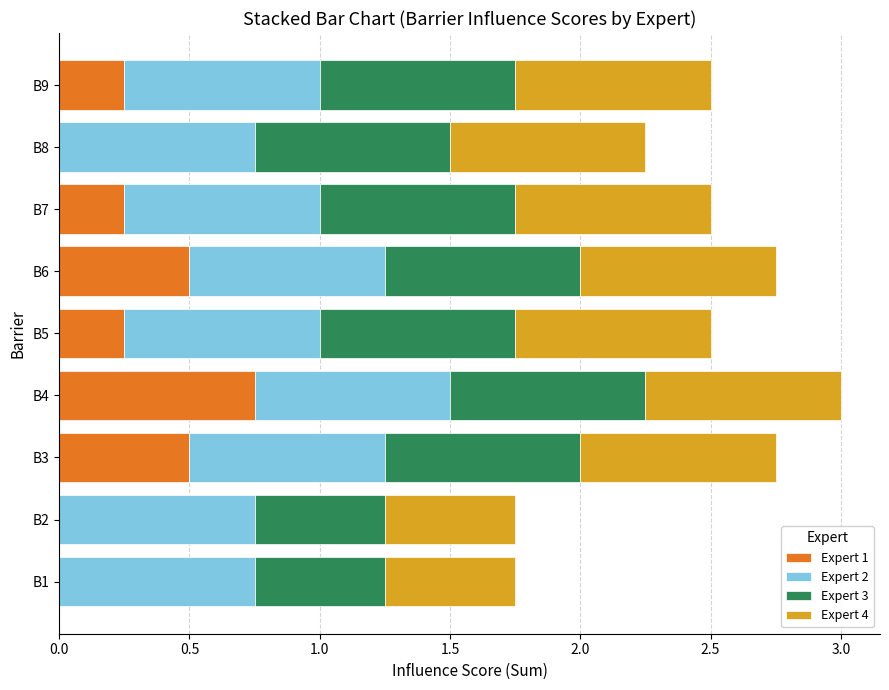

At which category is the sum across all series the highest?

B4